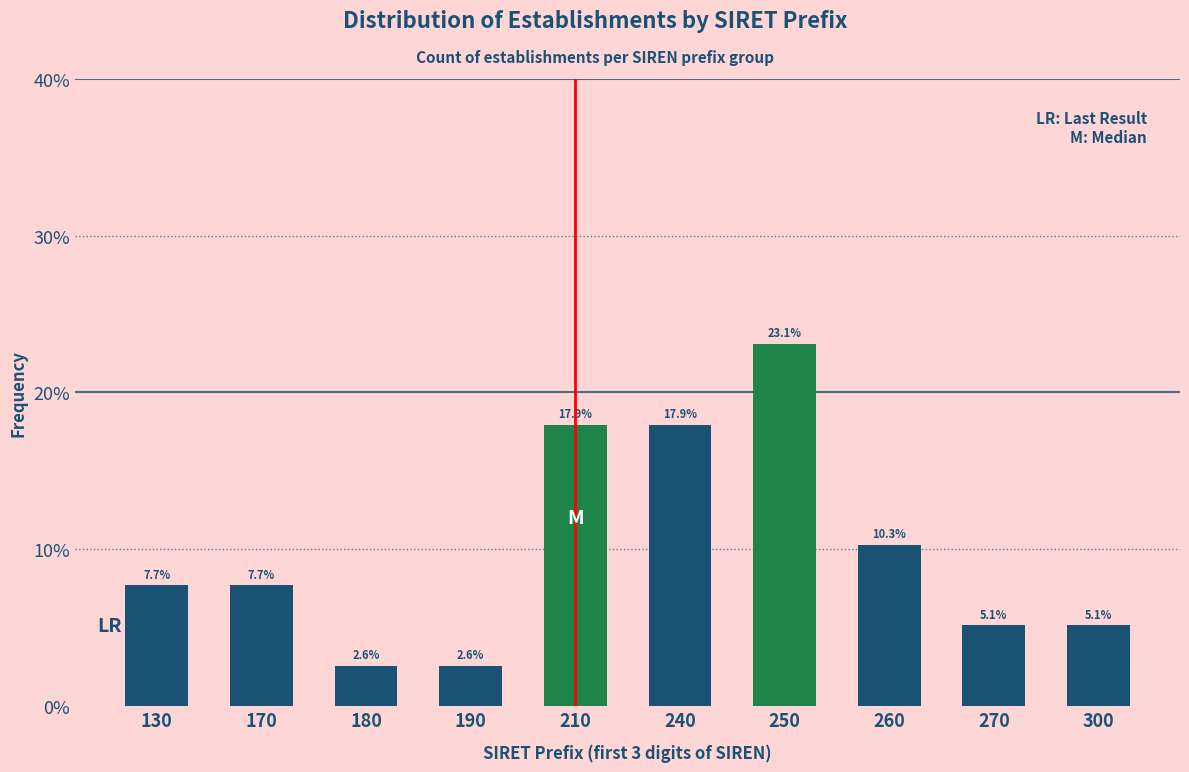

Reading left to right, extract all data points from this chart.

7.7	7.7	2.6	2.6	17.9	17.9	23.1	10.3	5.1	5.1